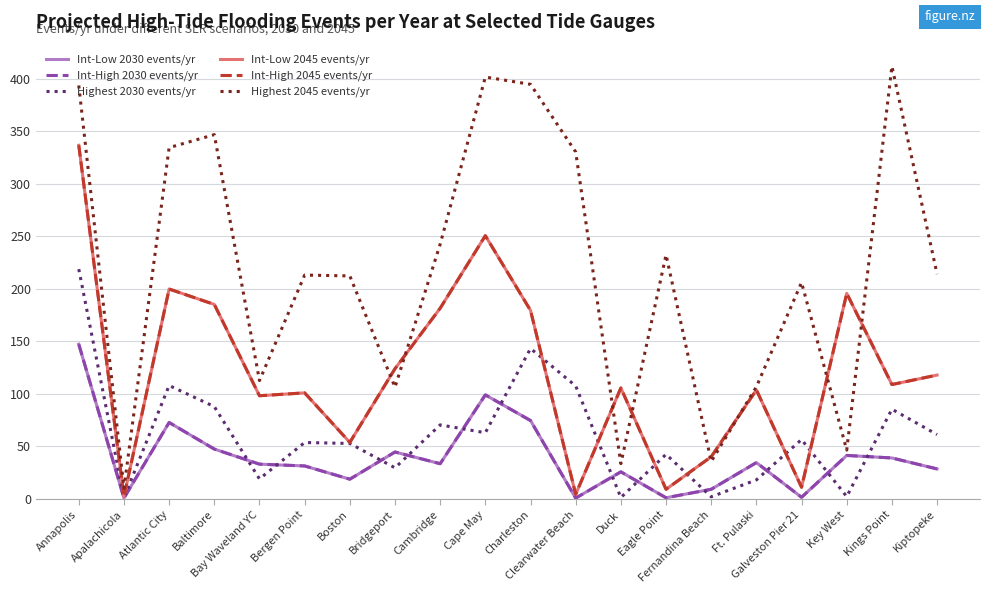

Does the chart have visible grid lines?

Yes